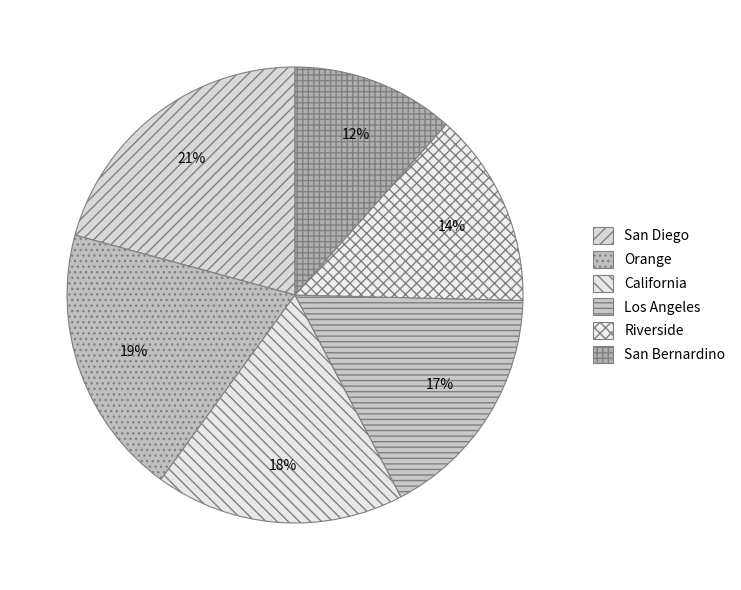

Count the number of slices in the pie.

6